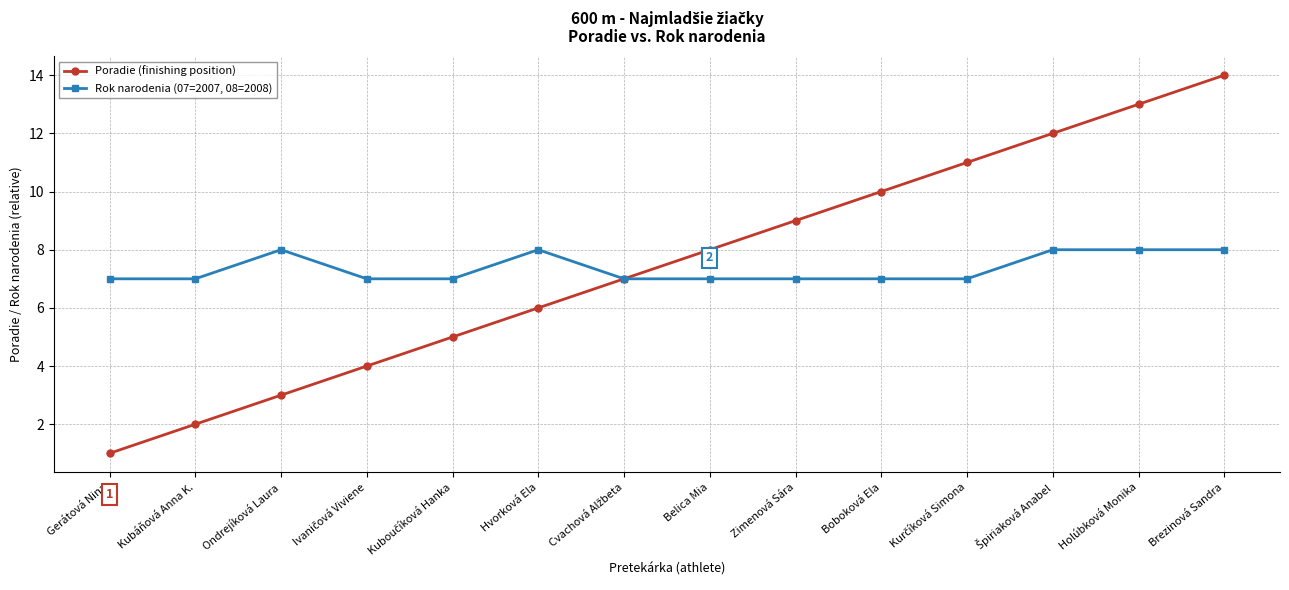

What is the label of the 8th point from the left?

Belica Mia